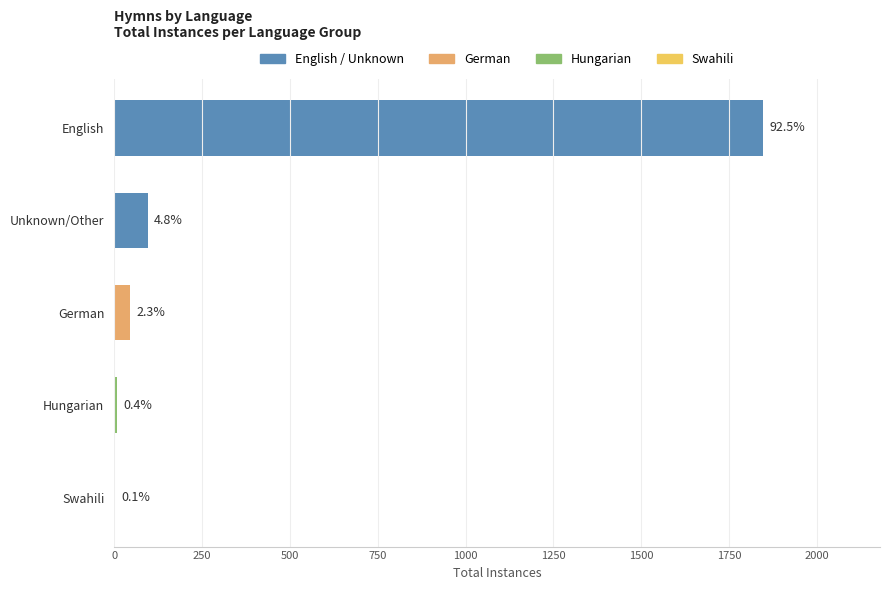

Which label corresponds to the largest value in the chart?

English